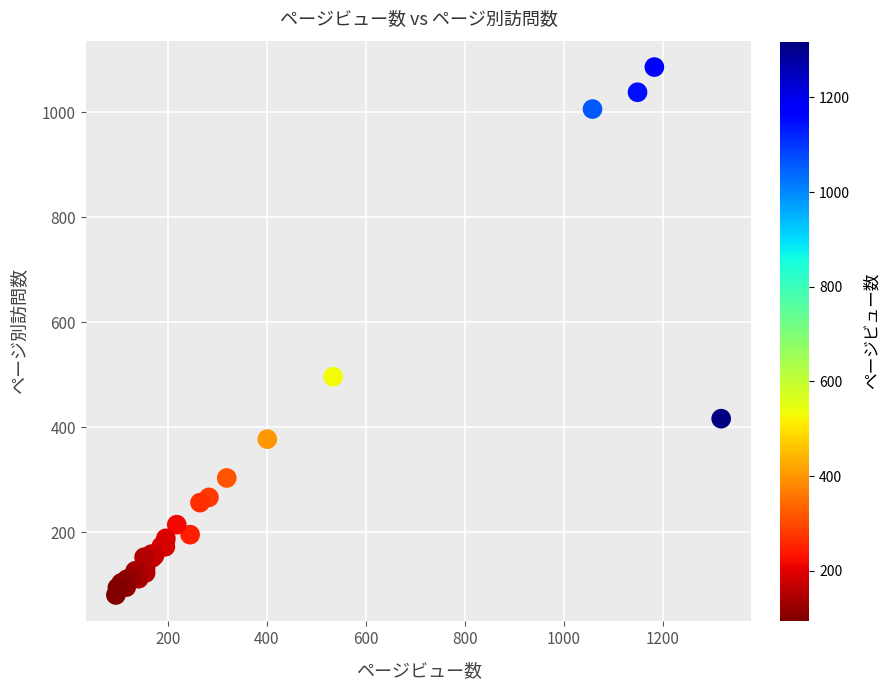

What Y value in the scatter plot is closest to 583?

496